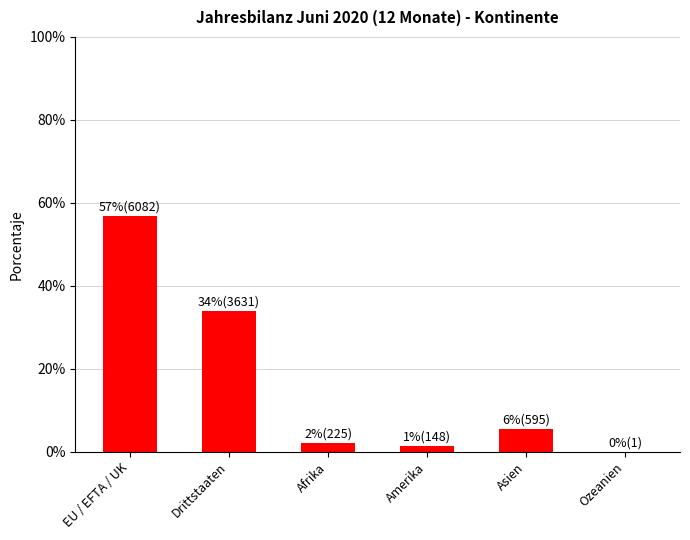

Read the value at Afrika.

2.1